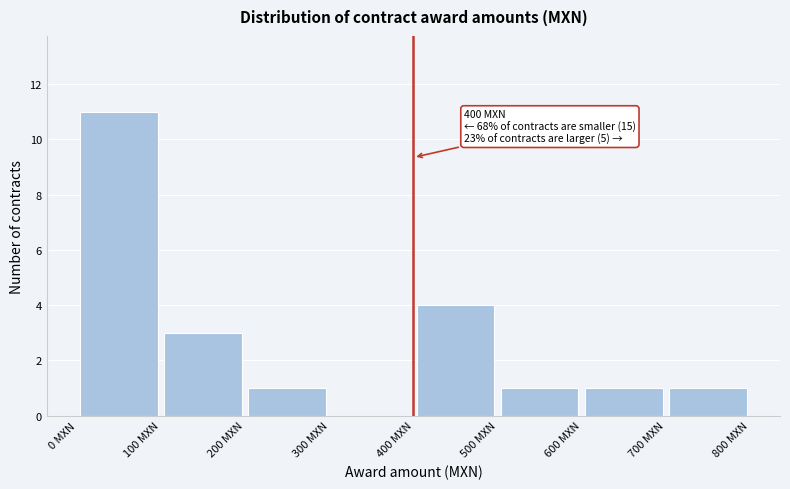

Over which range of the x-axis is the bar tallest?

0 to 100